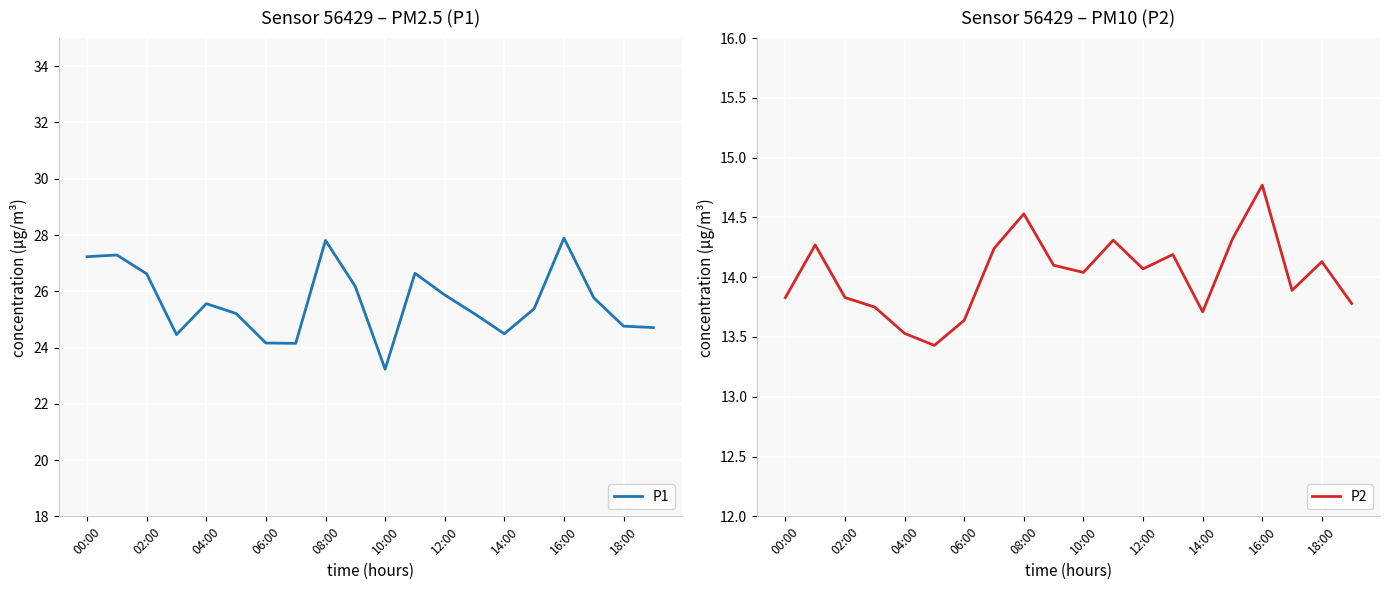

Where does the P1 series first go above 25?

00:00